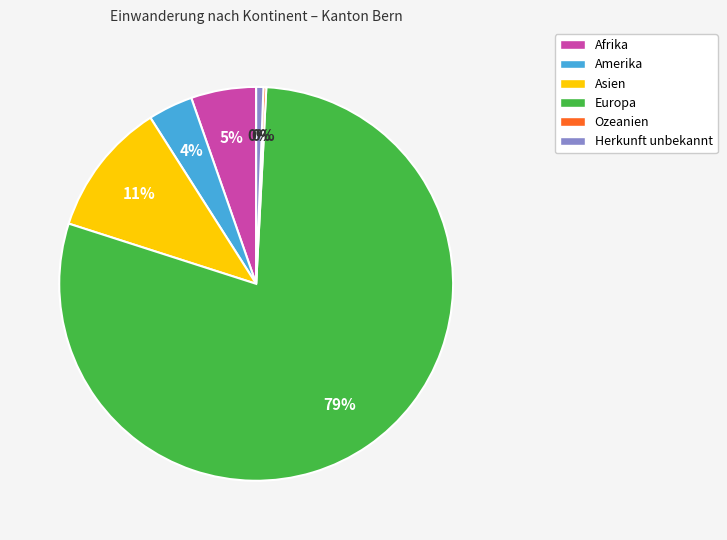

Does Ozeanien account for over 50% of the chart?

No